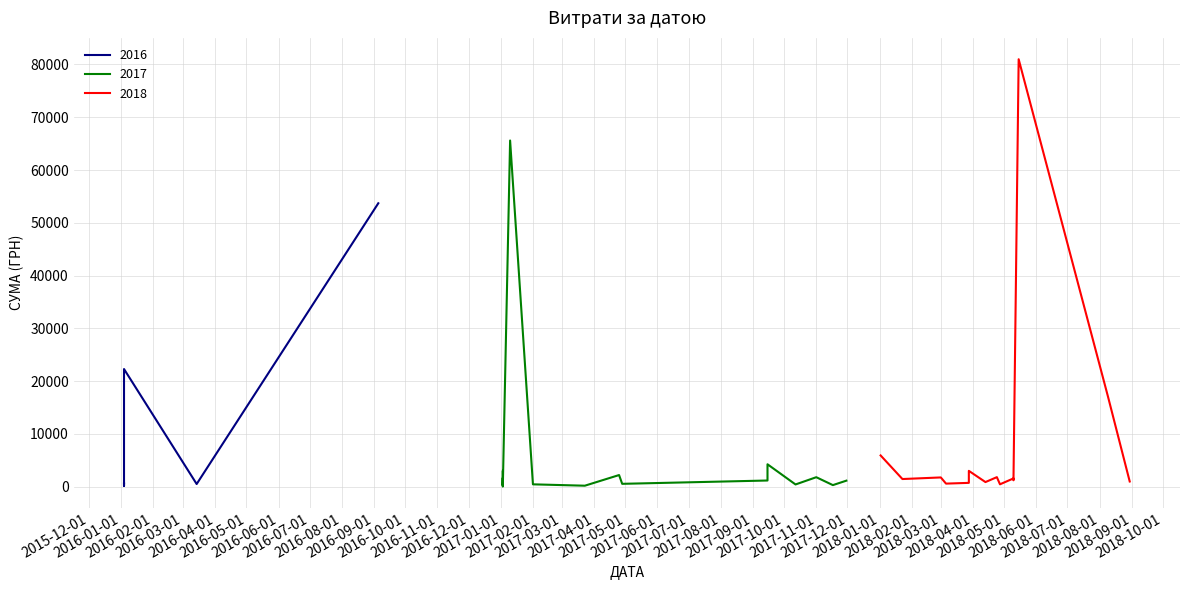

What is the difference between the values at 15.09.2017 and 30.11.2017?

3103.8